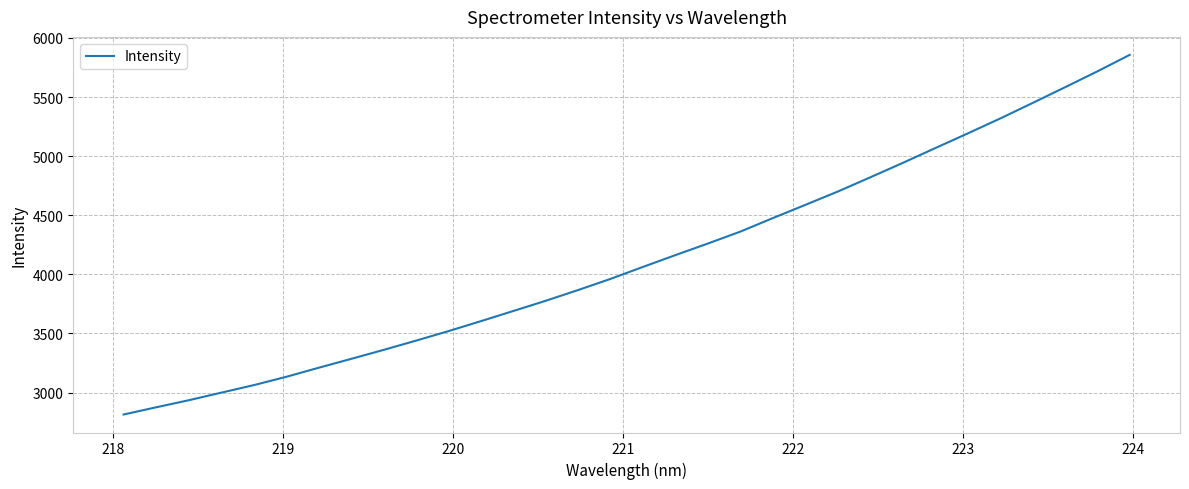

What is the maximum value shown in the chart?

5856.5